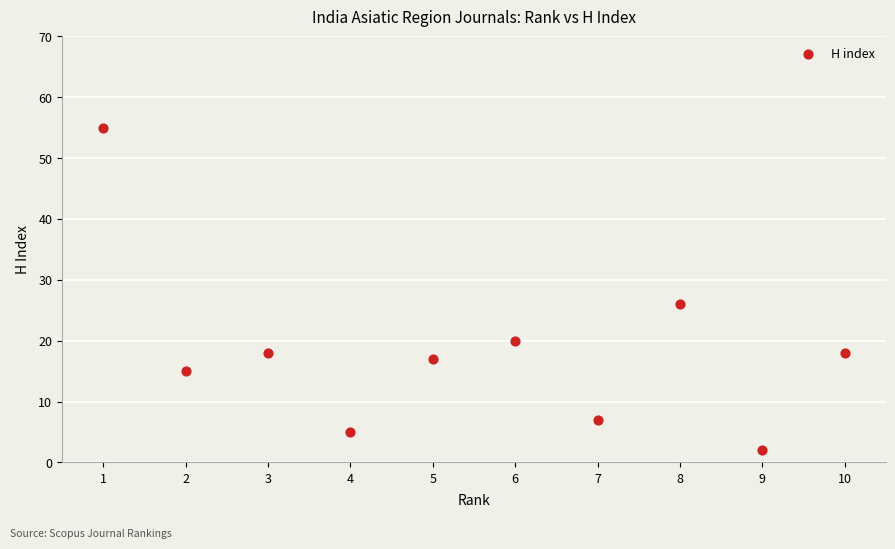

What Y value in the scatter plot is closest to 28?

26